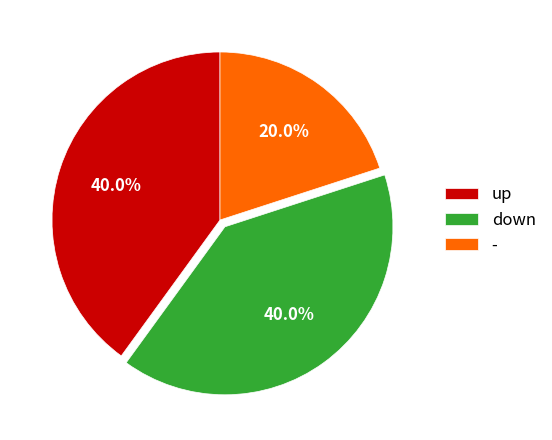

Which slice is the smallest?

-